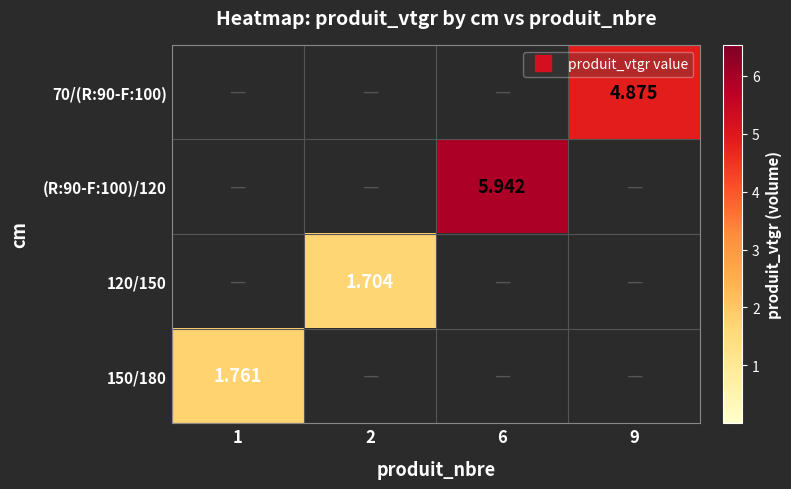

At which category is the sum across all series the highest?

6